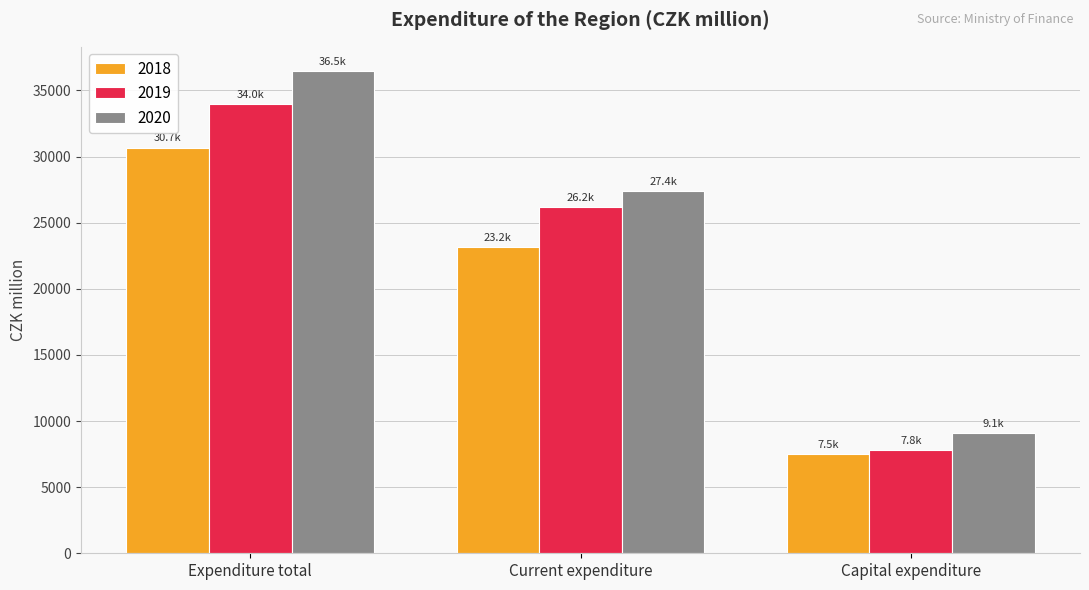

Reading right to left, list all the values displayed in this chart.

2018: 7532.3	23150.8	30683.1
2019: 7822.2	26165.6	33987.7
2020: 9114.8	27364.1	36478.9